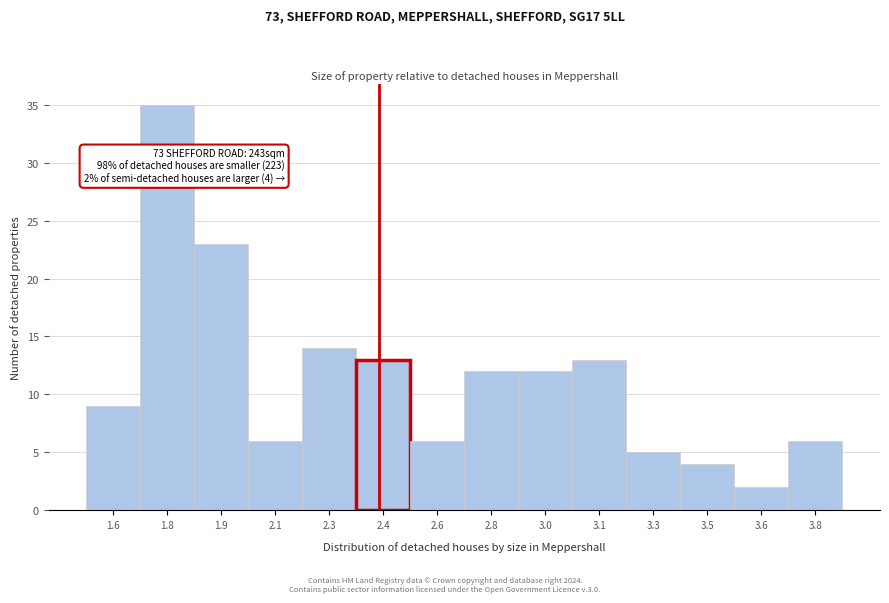

Reading right to left, transcribe all the data shown in this chart.

3.8=6	3.6=2	3.5=4	3.3=5	3.1=13	3.0=12	2.8=12	2.6=6	2.4=13	2.3=14	2.1=6	1.9=23	1.8=35	1.6=9